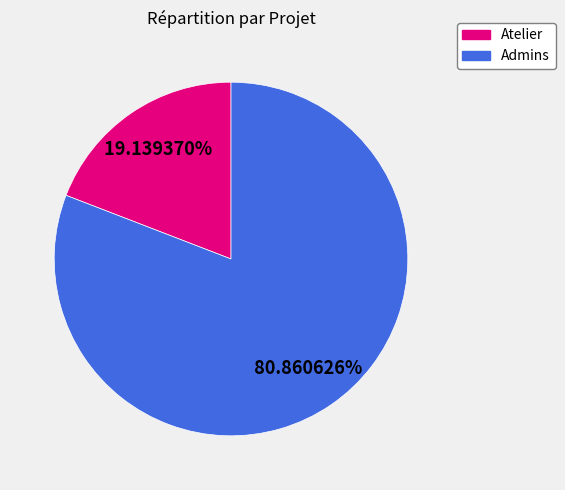

Count the number of slices in the pie.

2